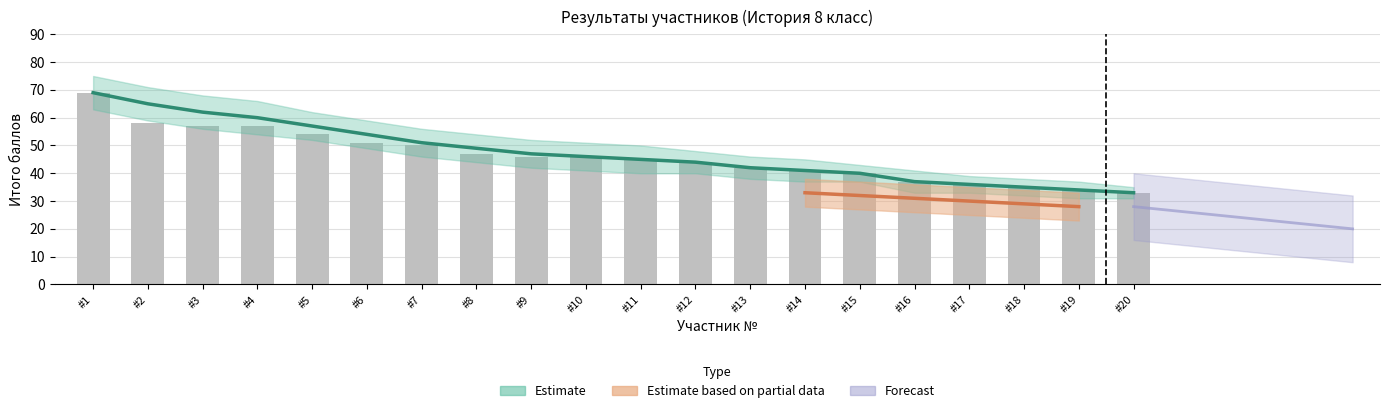

What is the ratio of the value at #9 to the value at #2?

0.8